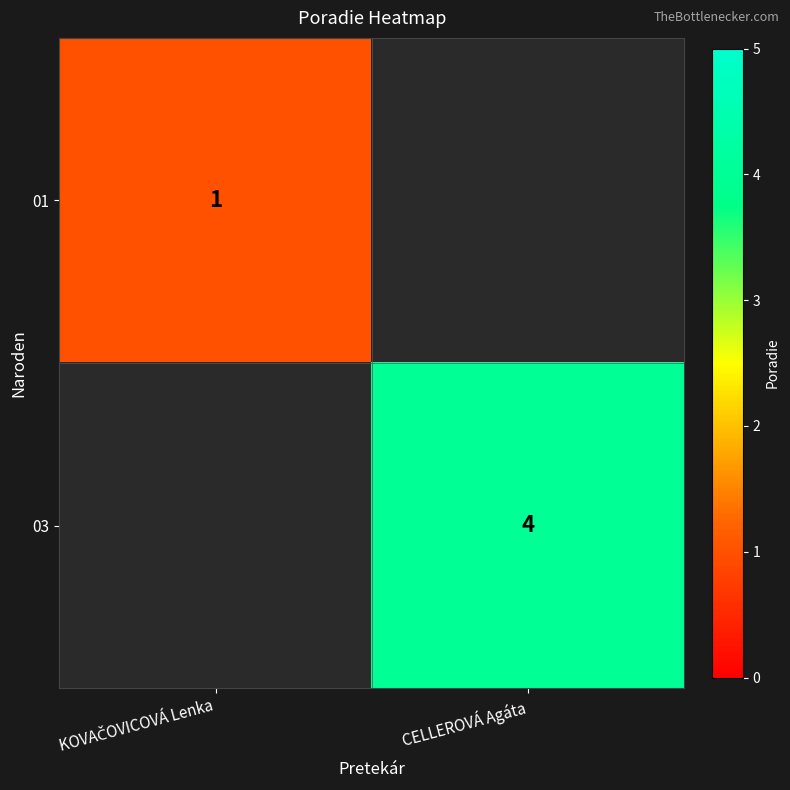

Which has a higher value, KOVAČOVICOVÁ Lenka or CELLEROVÁ Agáta?

CELLEROVÁ Agáta